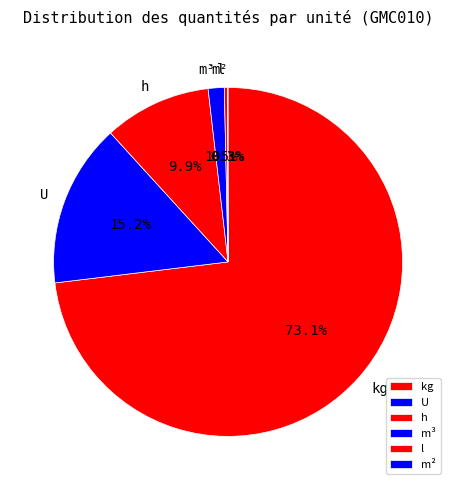

What is the largest slice in the pie chart?

kg